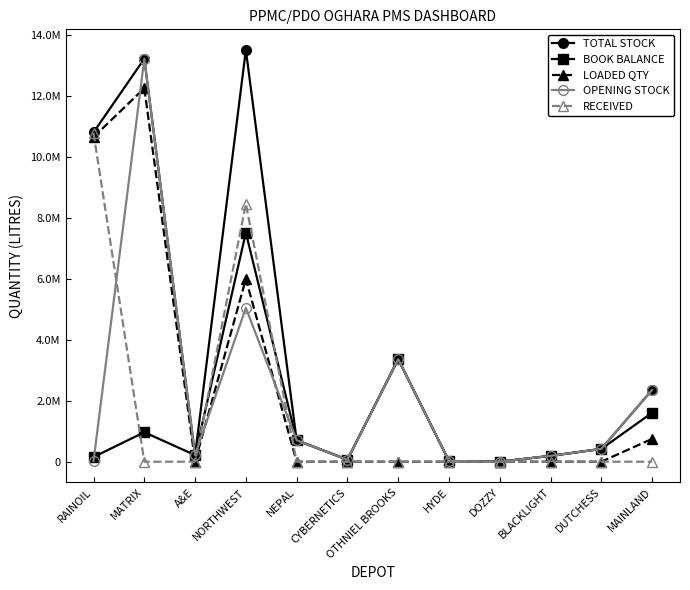

Which label corresponds to the largest value in the chart?

NORTHWEST